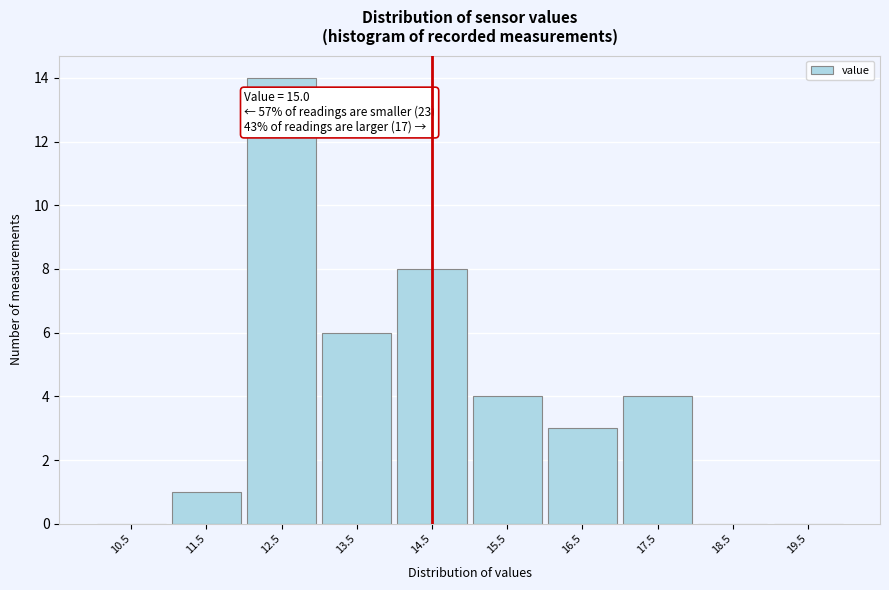

Reading right to left, list all the values displayed in this chart.

19.5=0	18.5=0	17.5=4	16.5=3	15.5=4	14.5=8	13.5=6	12.5=14	11.5=1	10.5=0